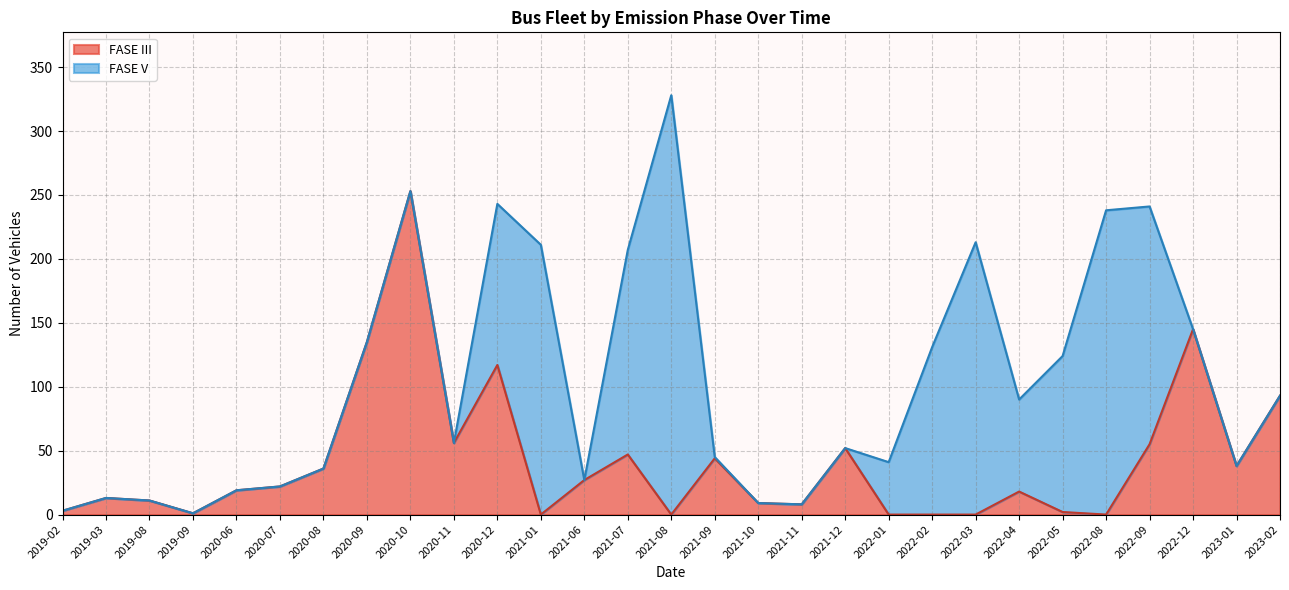

What is the sum of the FASE III values at 2022-09 and 2021-12?

107